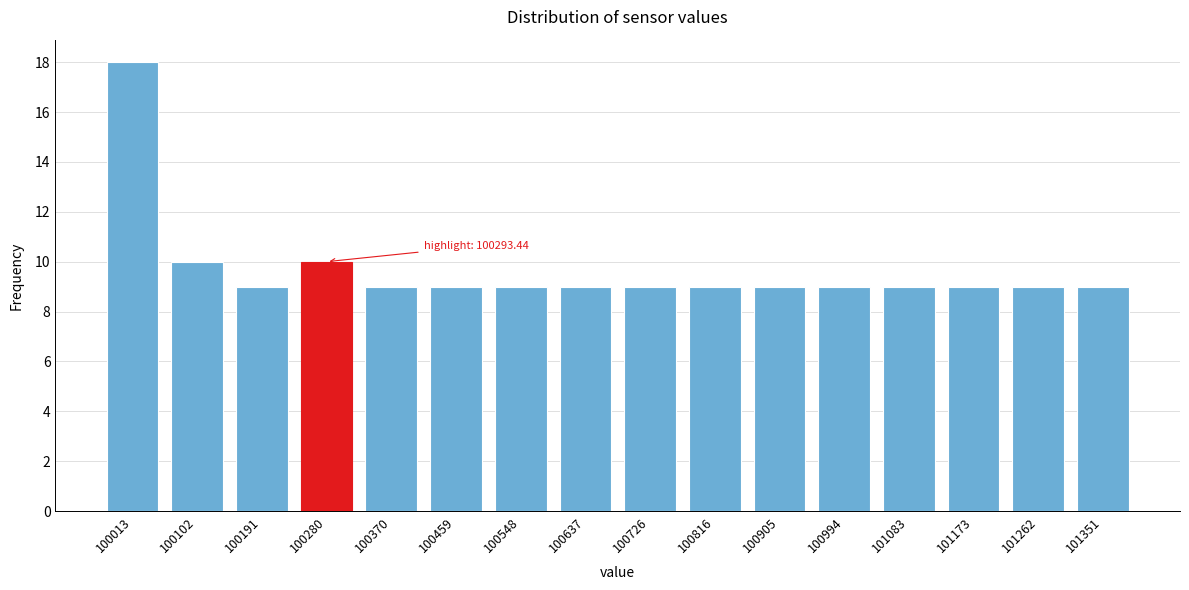

Reading right to left, transcribe all the data shown in this chart.

101351=9	101262=9	101173=9	101083=9	100994=9	100905=9	100816=9	100726=9	100637=9	100548=9	100459=9	100370=9	100280=10	100191=9	100102=10	100013=18